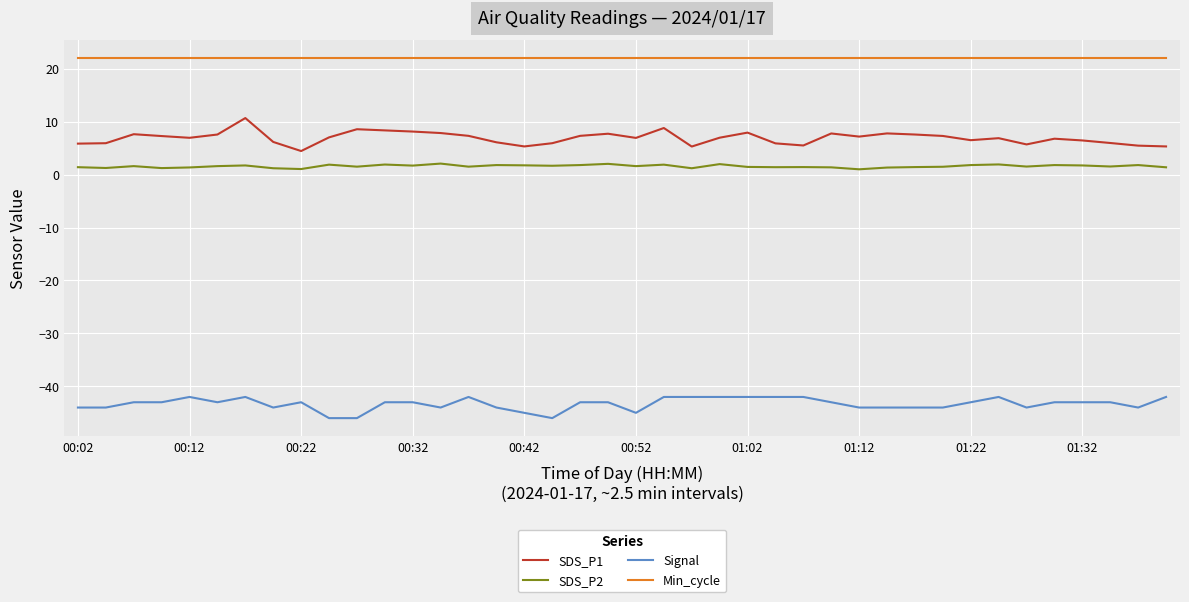

Which series has the largest total across all categories?

Min_cycle